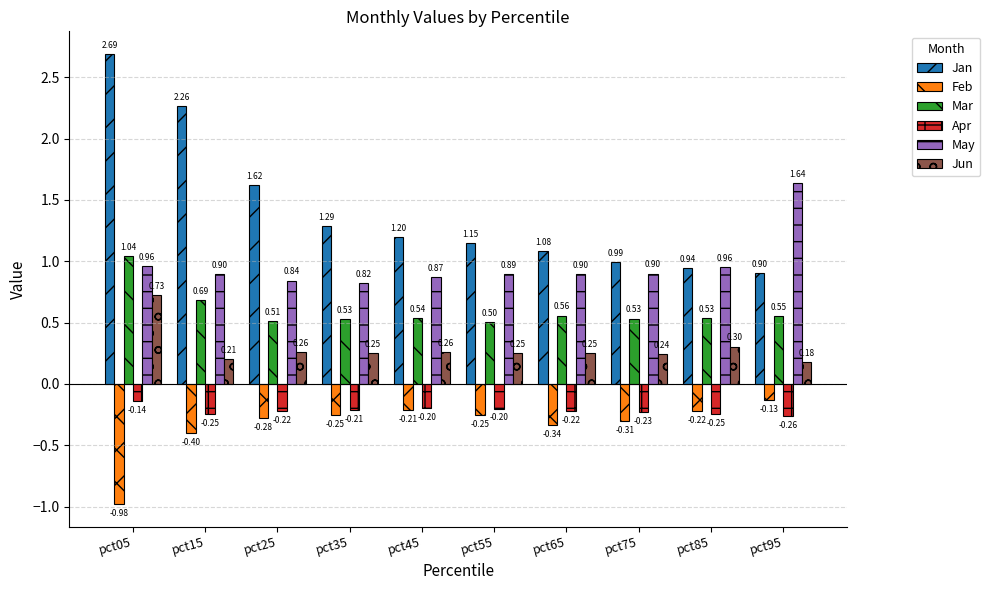

Which series has the largest range (max minus min)?

Jan